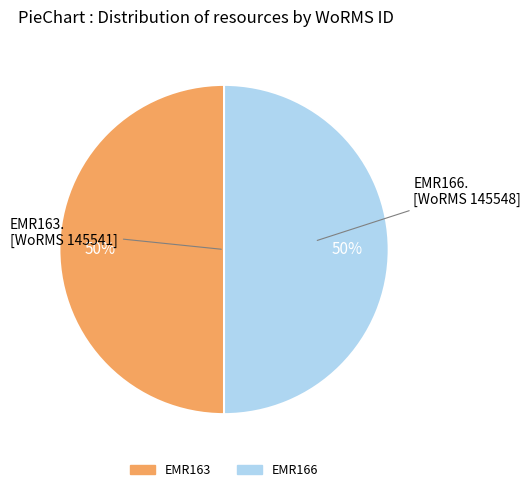

To the nearest percent, what portion does EMR166 represent?

50%